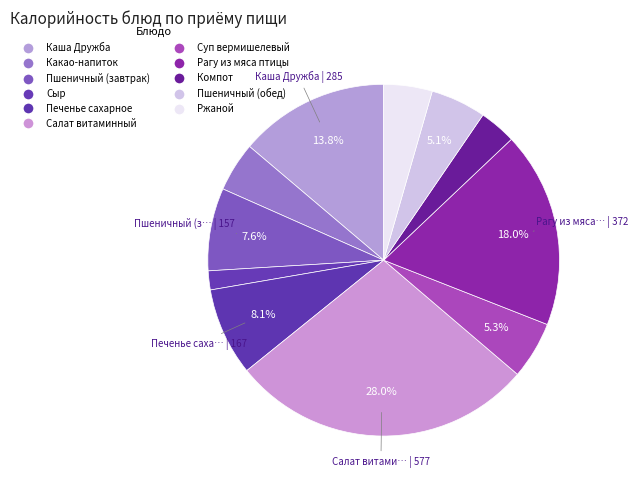

How many segments does this pie chart have?

11